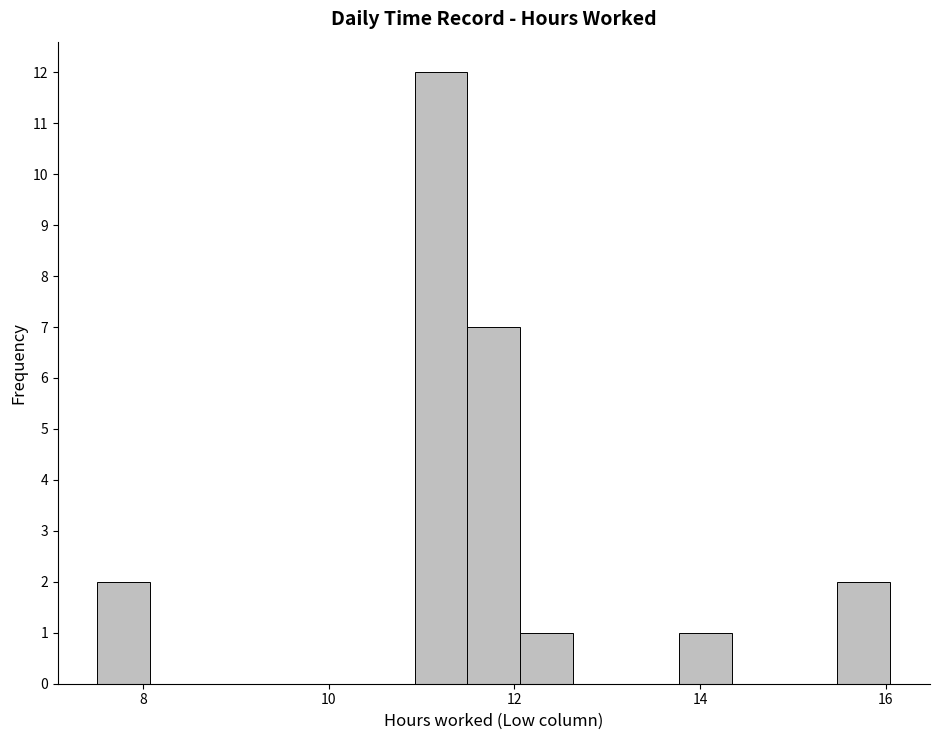

Read against the x-axis, roughly where is the centre of the tallest bar?

11.2